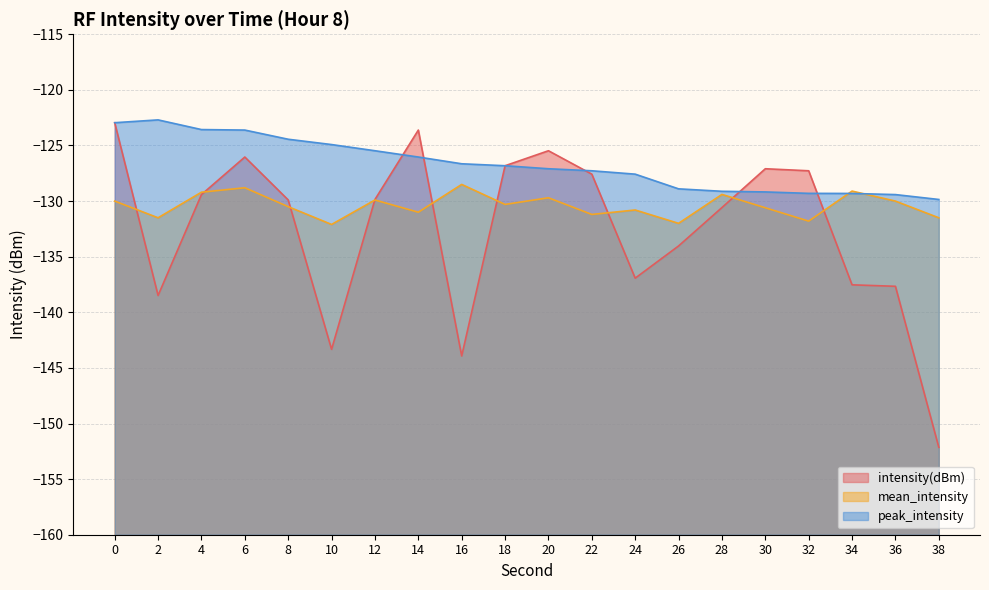

Reading left to right, transcribe all the data shown in this chart.

intensity(dBm): 0=-123.0	2=-138.5	4=-129.4	6=-126.0	8=-129.9	10=-143.3	12=-129.9	14=-123.6	16=-143.9	18=-126.8	20=-125.5	22=-127.6	24=-136.9	26=-134.0	28=-130.6	30=-127.1	32=-127.3	34=-137.5	36=-137.7	38=-152.1
mean_intensity: 0=-130.0	2=-131.5	4=-129.2	6=-128.8	8=-130.5	10=-132.1	12=-129.9	14=-131.0	16=-128.5	18=-130.3	20=-129.7	22=-131.2	24=-130.8	26=-132.0	28=-129.4	30=-130.6	32=-131.8	34=-129.1	36=-130.0	38=-131.5
peak_intensity: 0=-123.0	2=-122.7	4=-123.6	6=-123.6	8=-124.4	10=-124.9	12=-125.5	14=-126.0	16=-126.6	18=-126.8	20=-127.1	22=-127.3	24=-127.6	26=-128.9	28=-129.1	30=-129.2	32=-129.3	34=-129.3	36=-129.4	38=-129.9